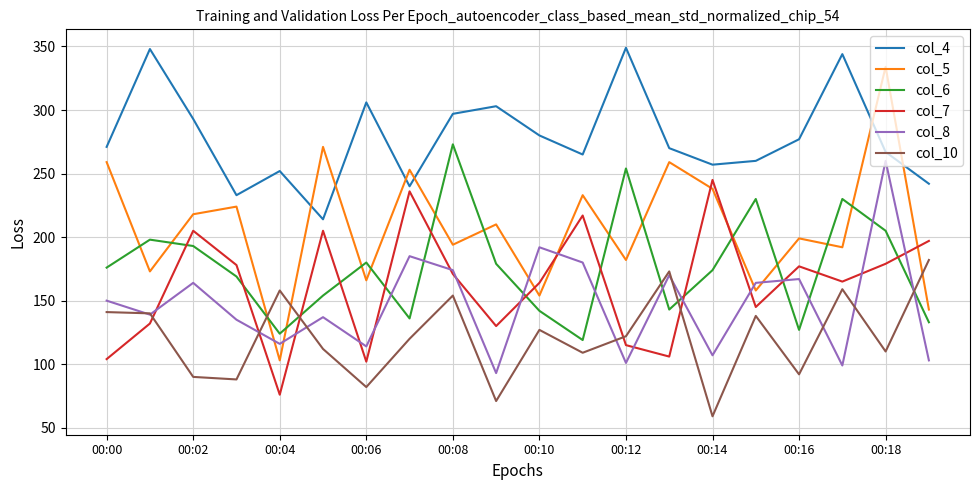

What is the sum of all col_6 values?

3539